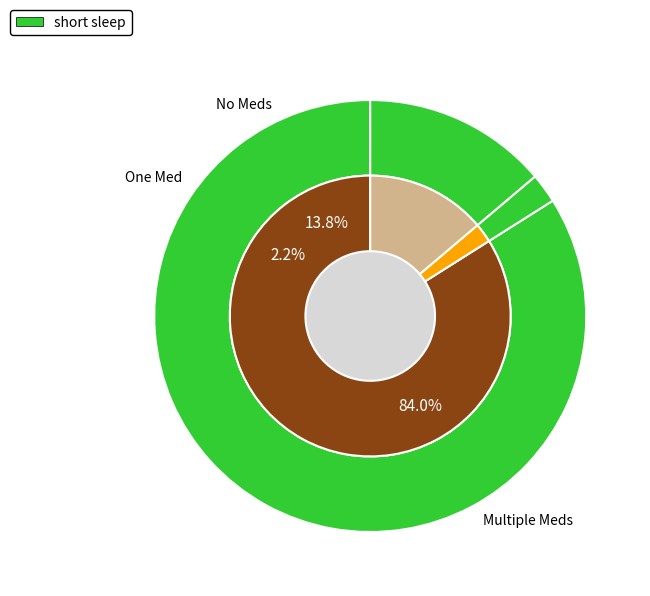

Is комитет капитального строительства the majority of the pie?

No